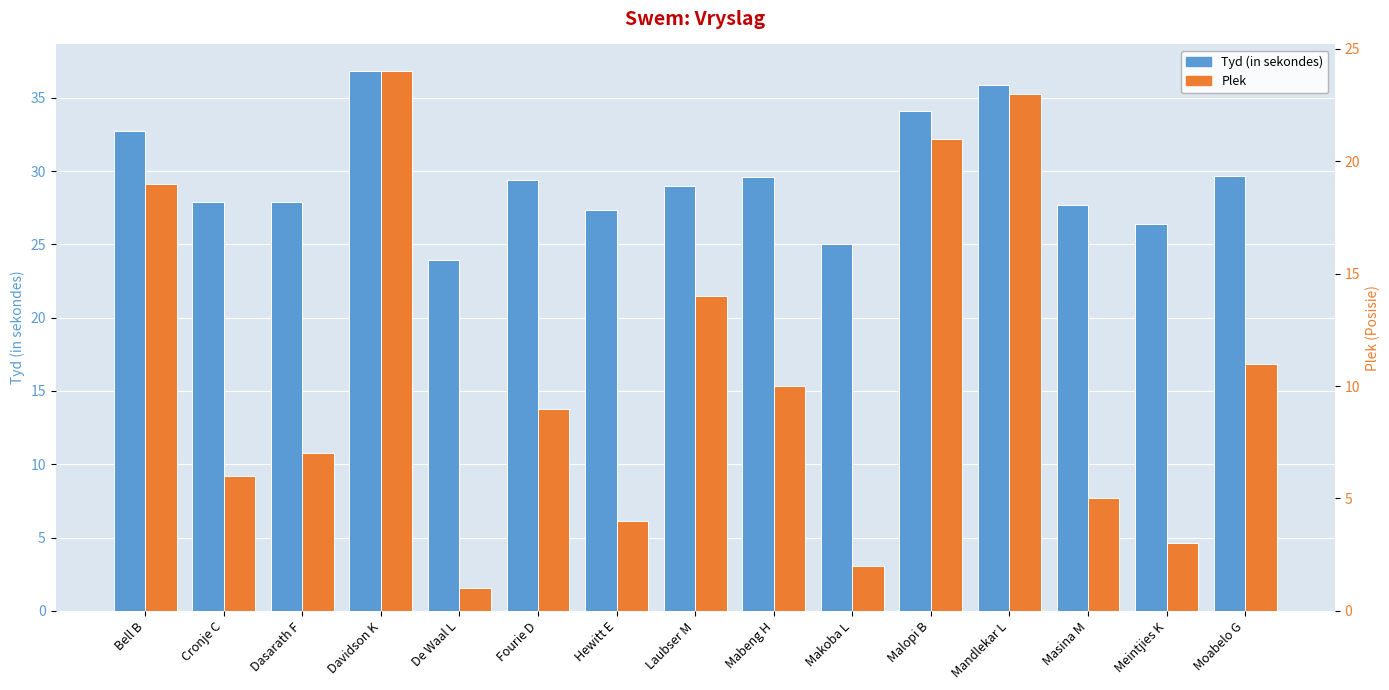

Which series has the widest spread of values?

Plek